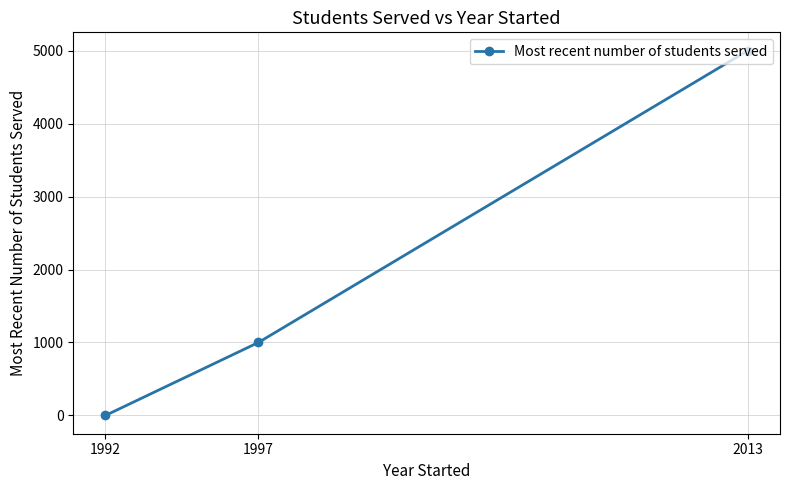

Count the number of data series in this chart.

1